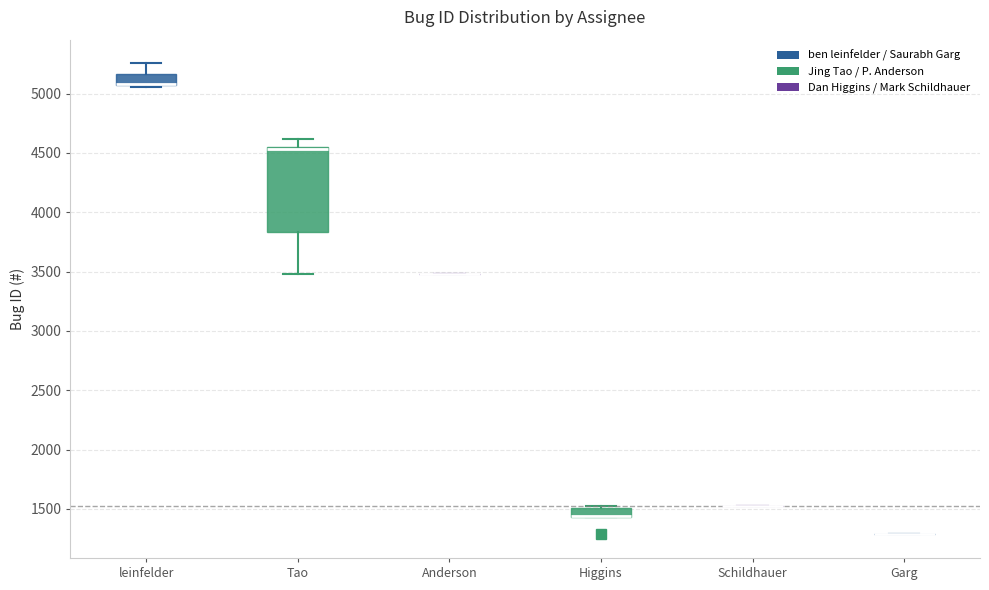

Comparing the boxes themselves (not the whiskers), which one is the tallest?

Tao